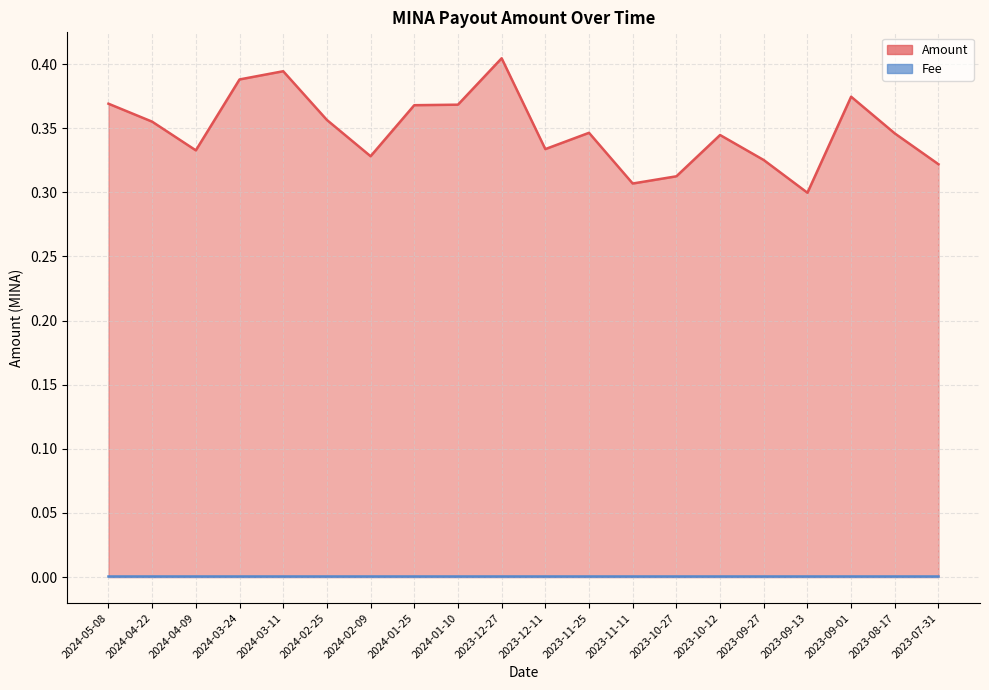

Reading right to left, extract all data points from this chart.

Amount (line): 0.3	0.3	0.4	0.3	0.3	0.3	0.3	0.3	0.3	0.3	0.4	0.4	0.4	0.3	0.4	0.4	0.4	0.3	0.4	0.4
Fee (line): 0.0	0.0	0.0	0.0	0.0	0.0	0.0	0.0	0.0	0.0	0.0	0.0	0.0	0.0	0.0	0.0	0.0	0.0	0.0	0.0